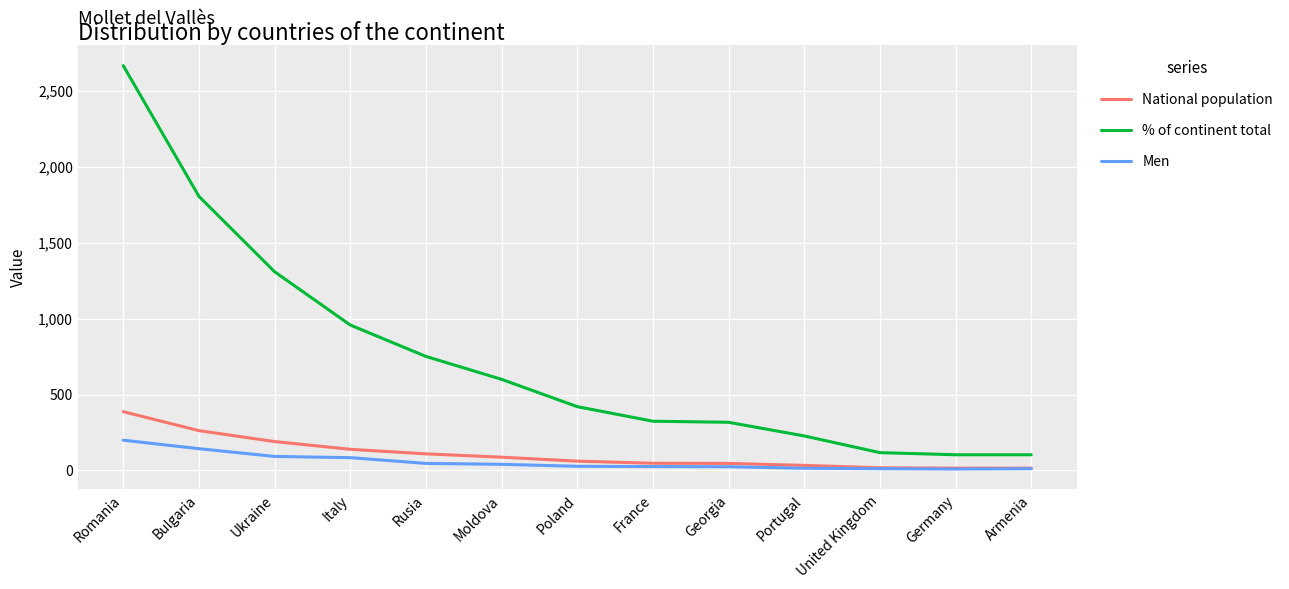

True or false: National population and % of continent total intersect in this chart.

False